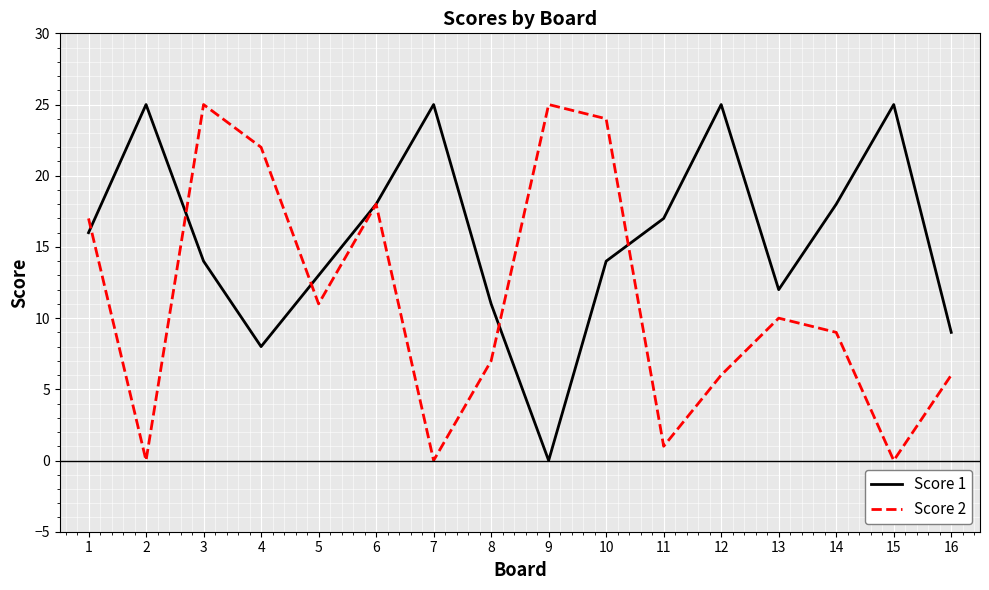

The value of Score 1 at 2 is 25. True or false?

True